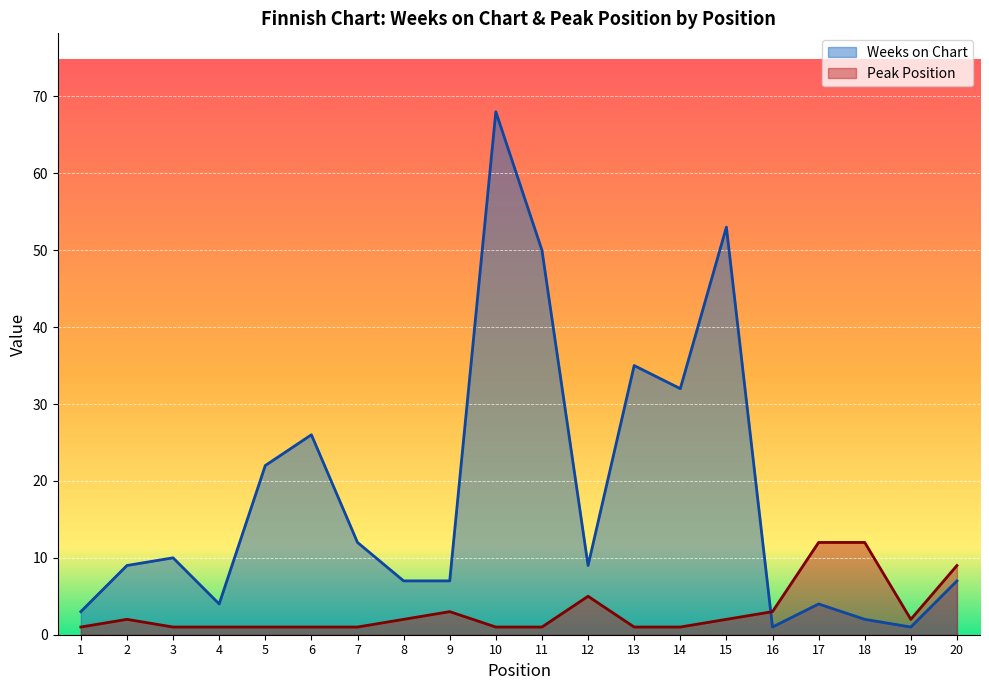

How many interior local valleys does the Weeks on Chart series have?

5